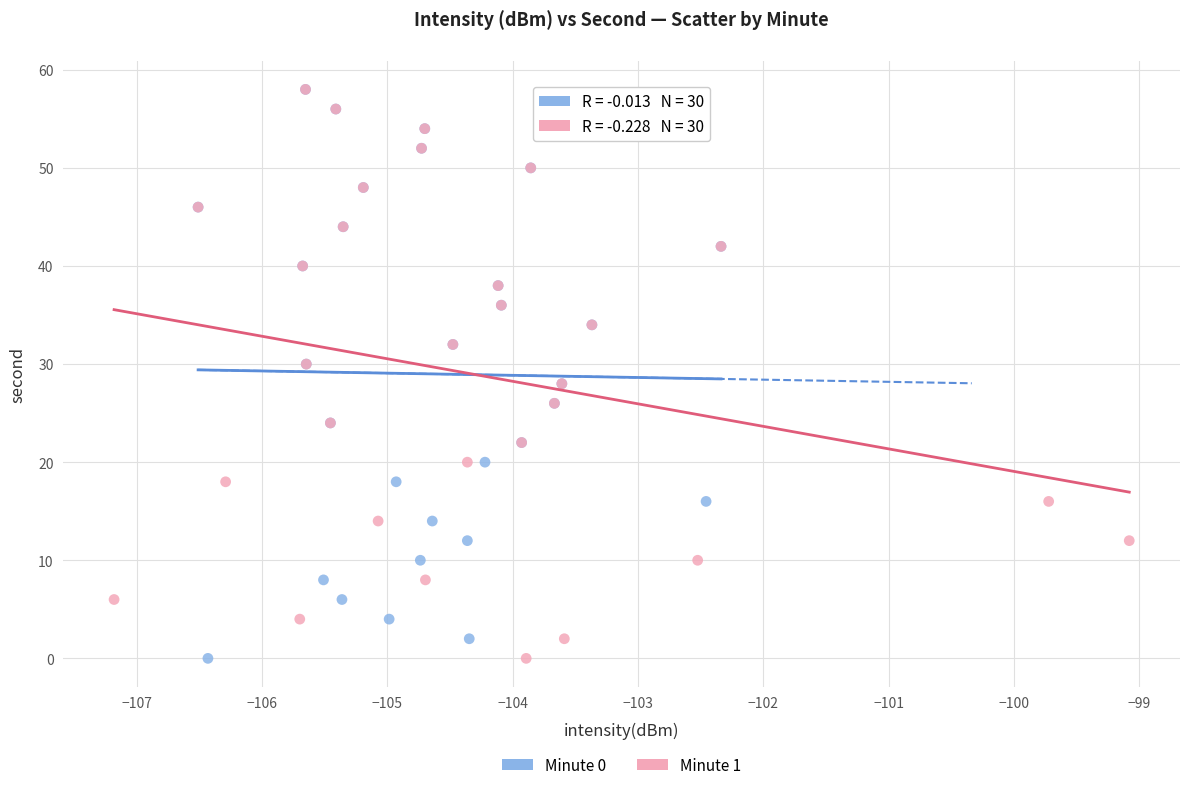

What are all the series names shown in the legend?

Minute 0, Minute 1